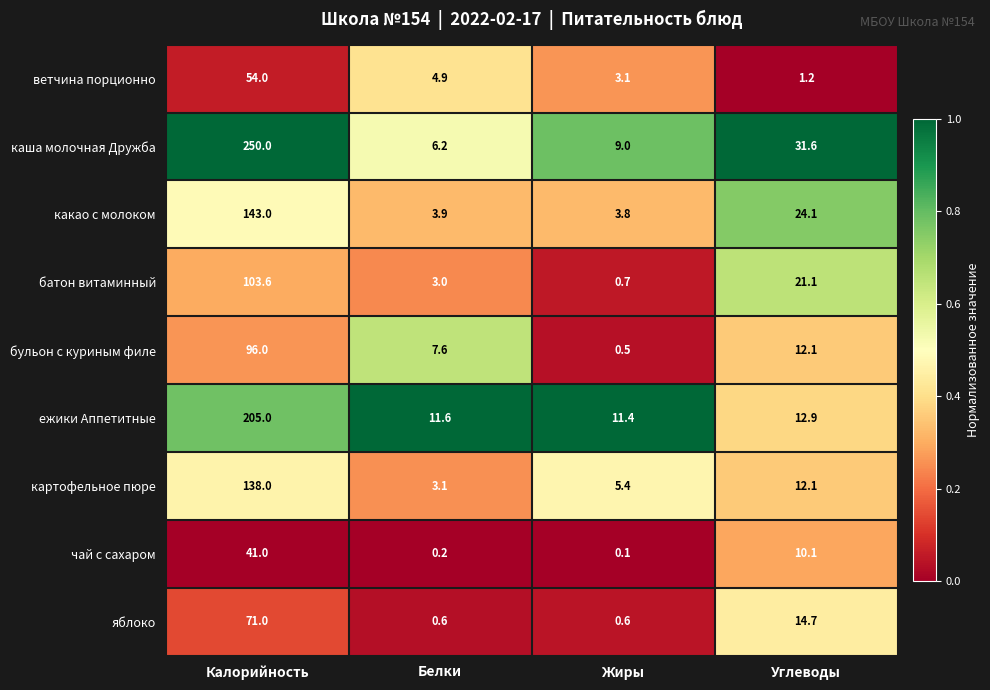

The ежики Аппетитные series shows 15.1 at Жиры. True or false?

False